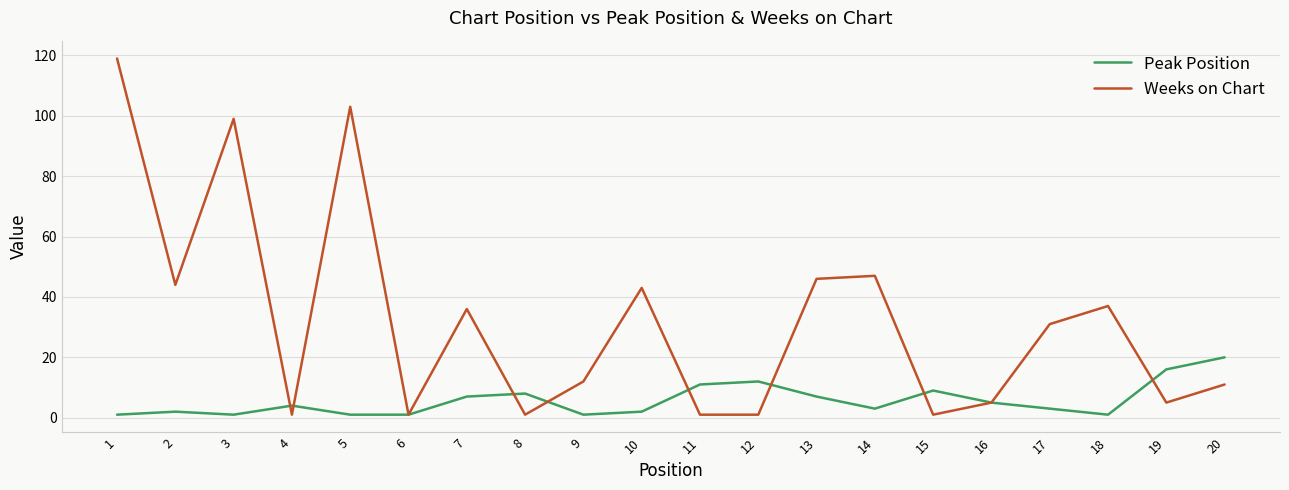

List the series in order of their overall mean, lowest first.

Peak Position, Weeks on Chart